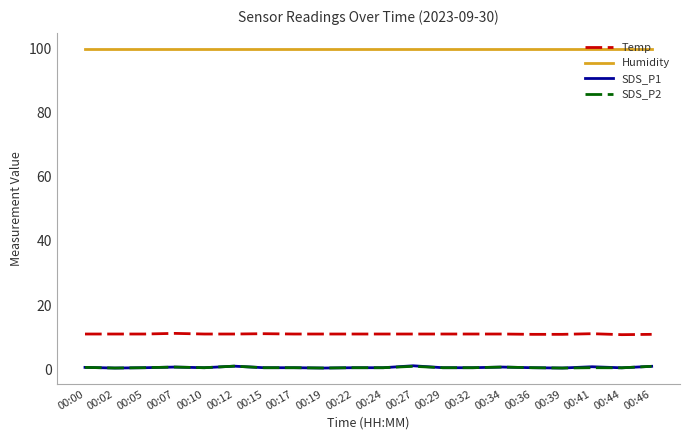

Which series has the widest spread of values?

SDS_P1